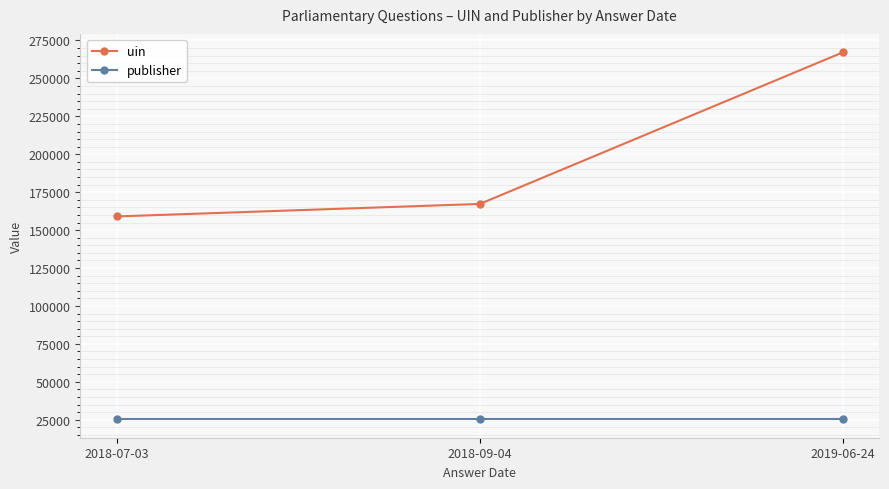

List the series in order of their peak value, highest first.

uin, publisher